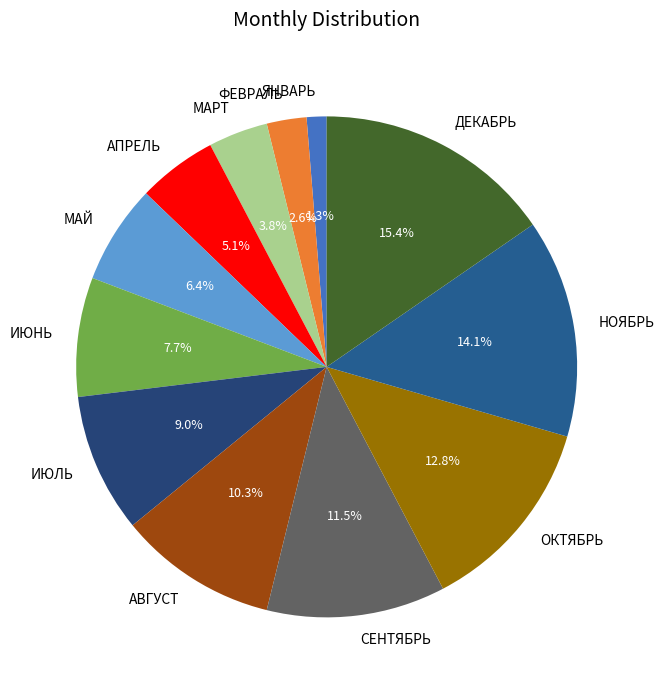

Is there a majority slice in this chart?

No